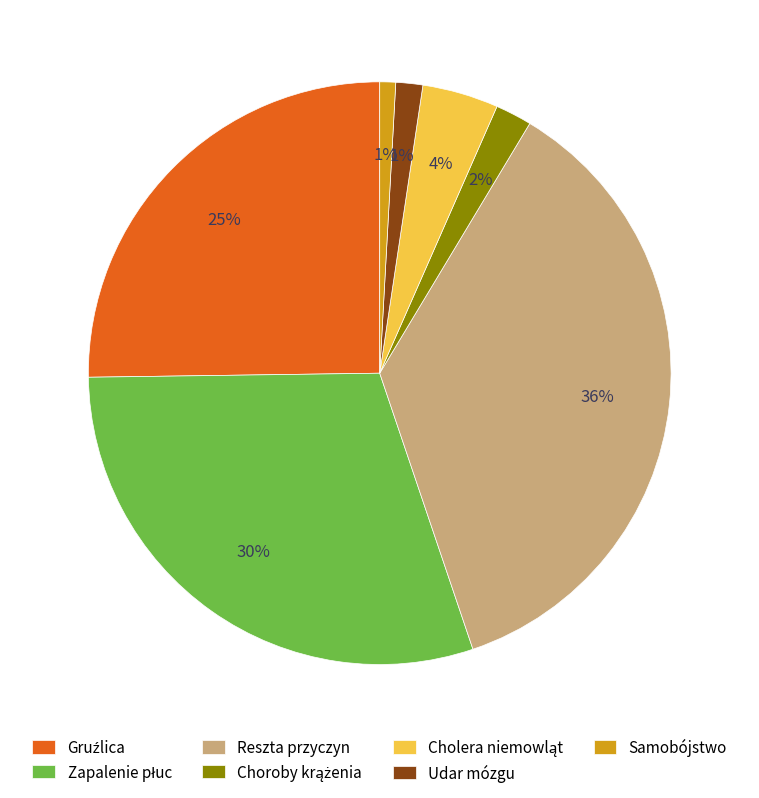

Does any single category account for the majority?

No